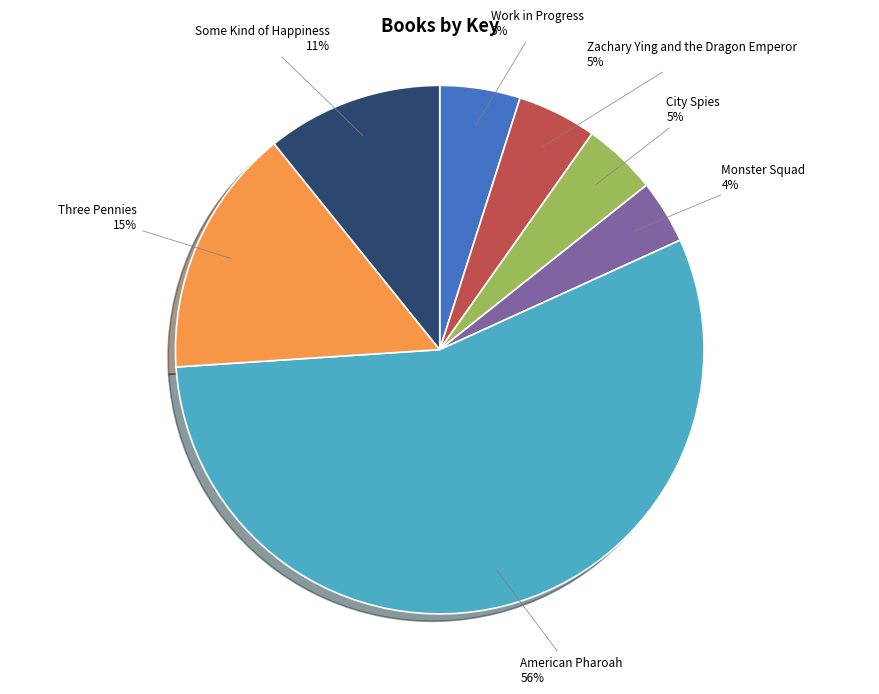

To the nearest percent, what is the average slice percentage?

14%